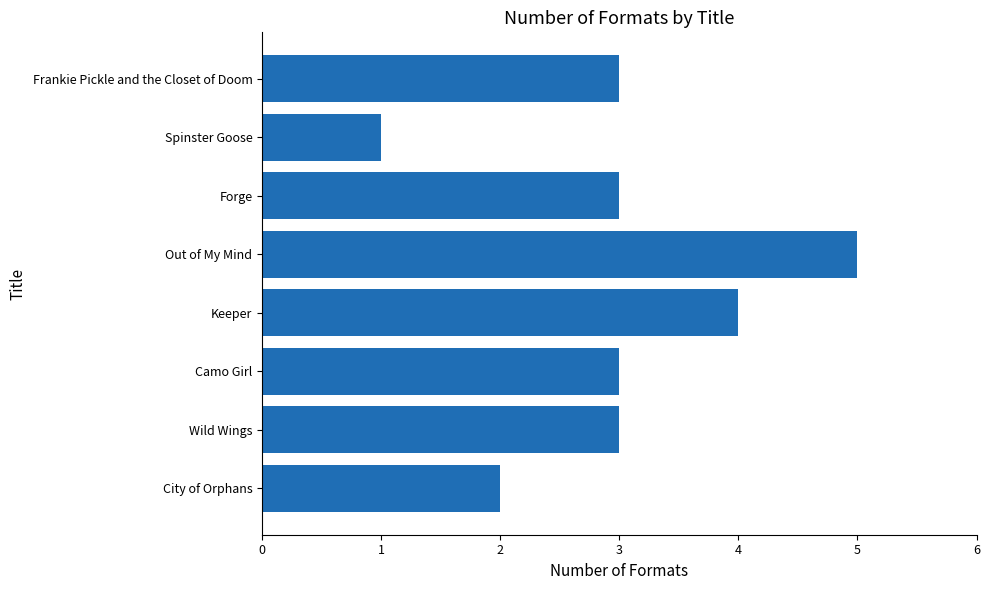

Between Out of My Mind and Camo Girl, which is larger?

Out of My Mind